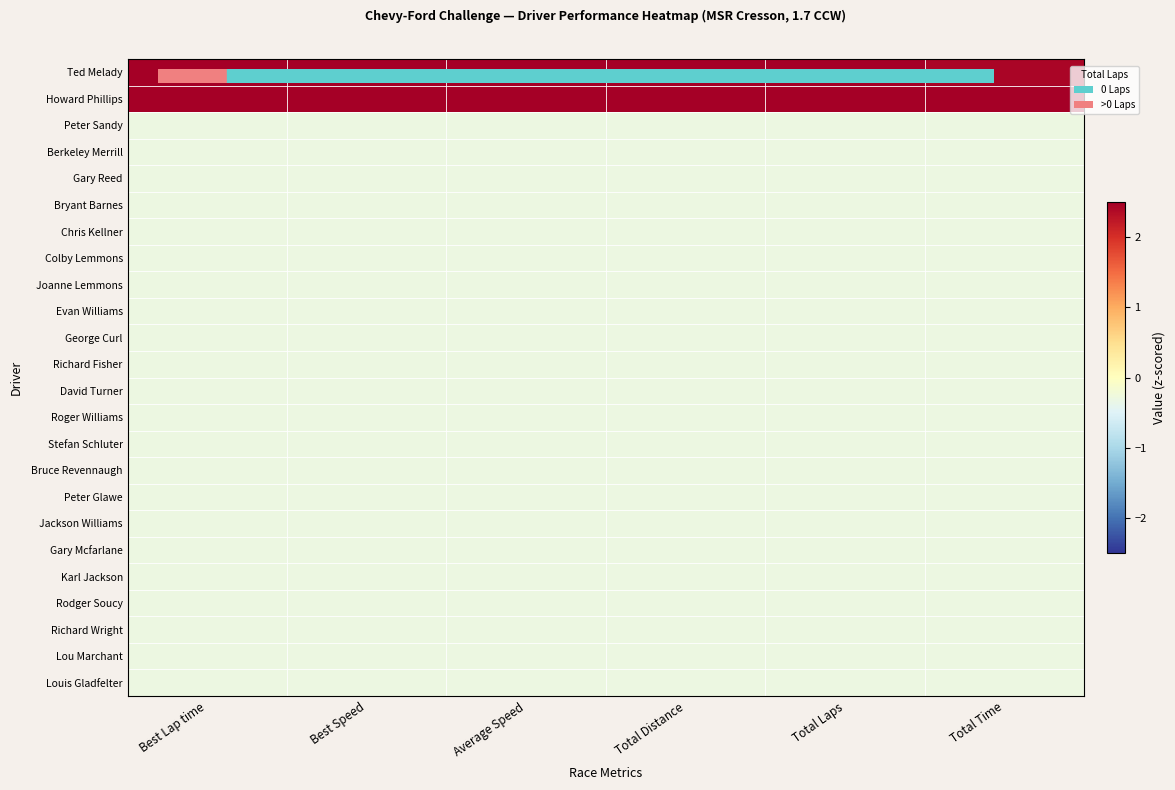

At which category is the sum across all series the highest?

Best Speed